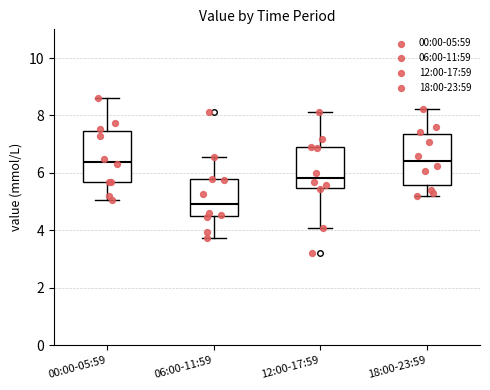

Reading left to right, read every box against the y-axis: the position of its median line, the range the box covers, and the ends of its whiskers. The values are not printed on the chart, so give them approximately, as read against the axis.

00:00-05:59: median 6.4, box 5.6 to 7.4, whiskers 5.0 to 8.6
06:00-11:59: median 5.0, box 4.4 to 5.8, whiskers 3.8 to 6.6
12:00-17:59: median 5.8, box 5.4 to 6.8, whiskers 4.0 to 8.2
18:00-23:59: median 6.4, box 5.6 to 7.4, whiskers 5.2 to 8.2